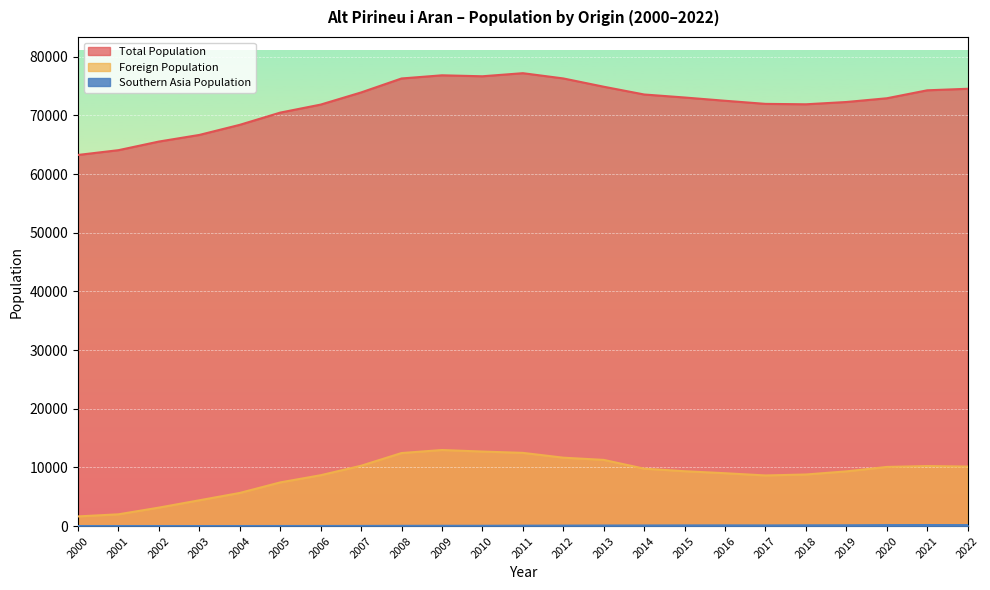

What is the minimum value shown in the chart?

4